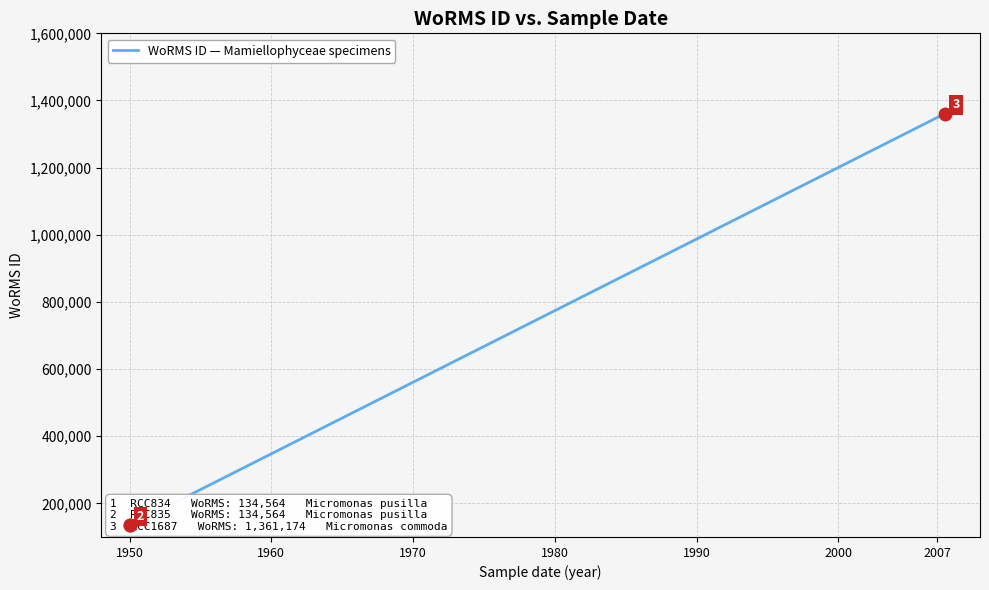

Reading right to left, extract all data points from this chart.

1361174	134564	134564